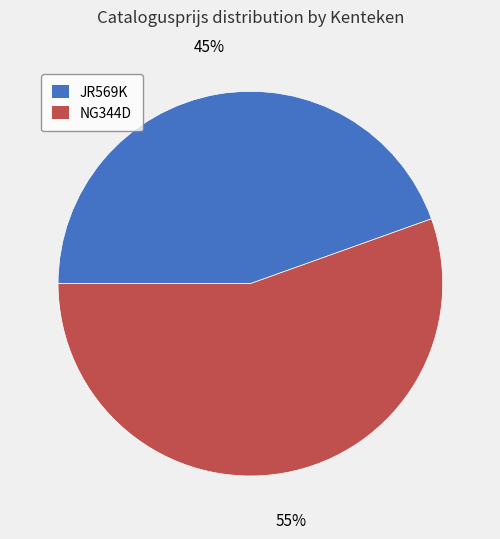

To the nearest percent, what percentage of the pie is JR569K?

45%